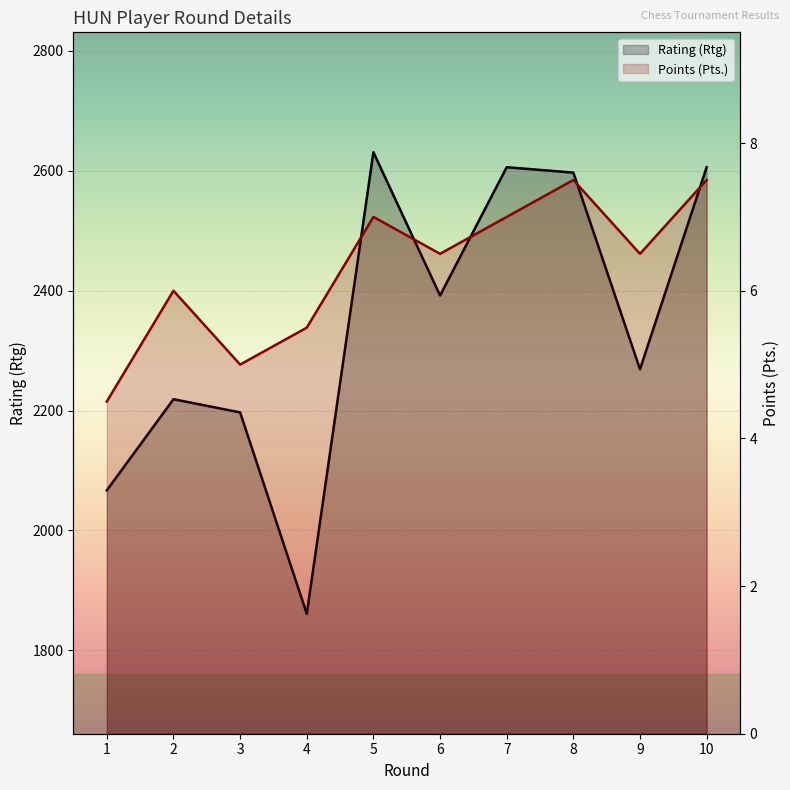

At which category is the sum across all series the highest?

5